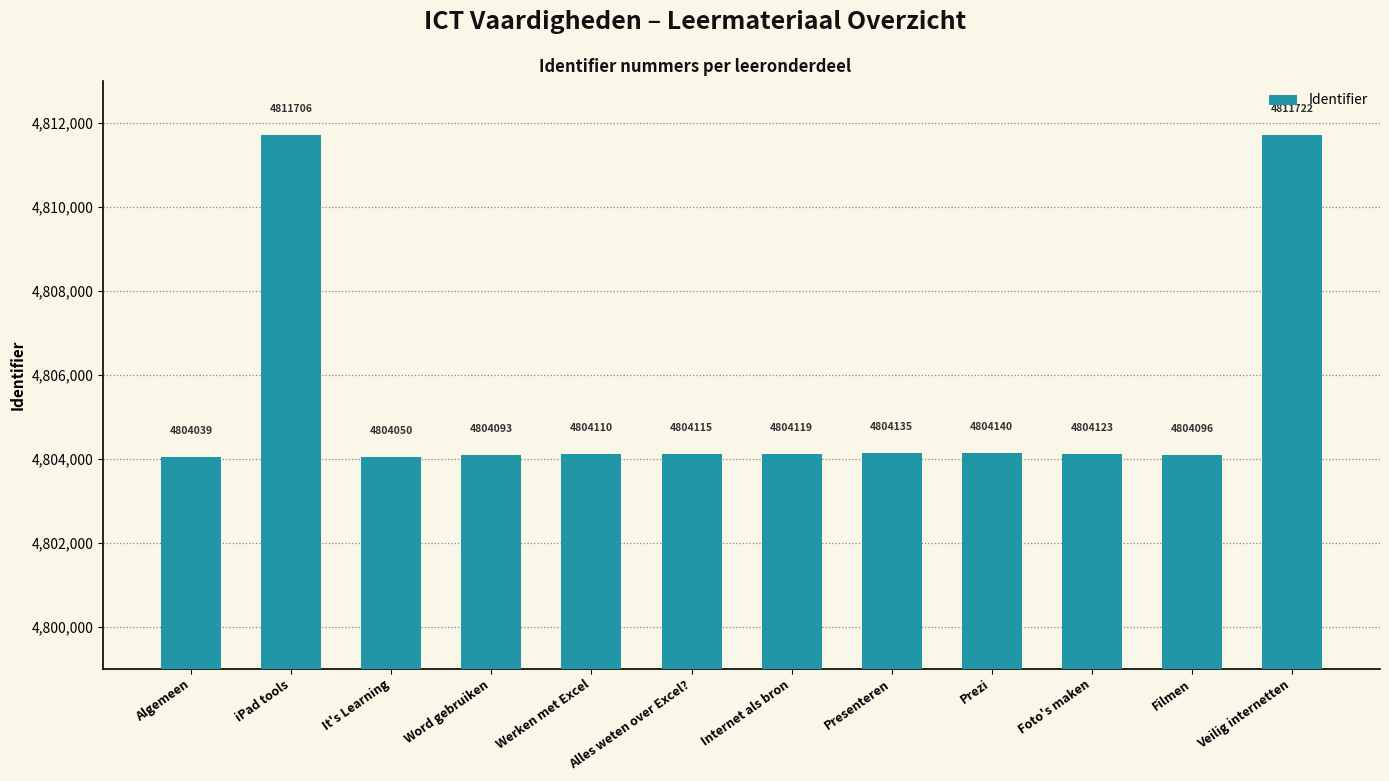

How many distinct data groups are displayed?

1